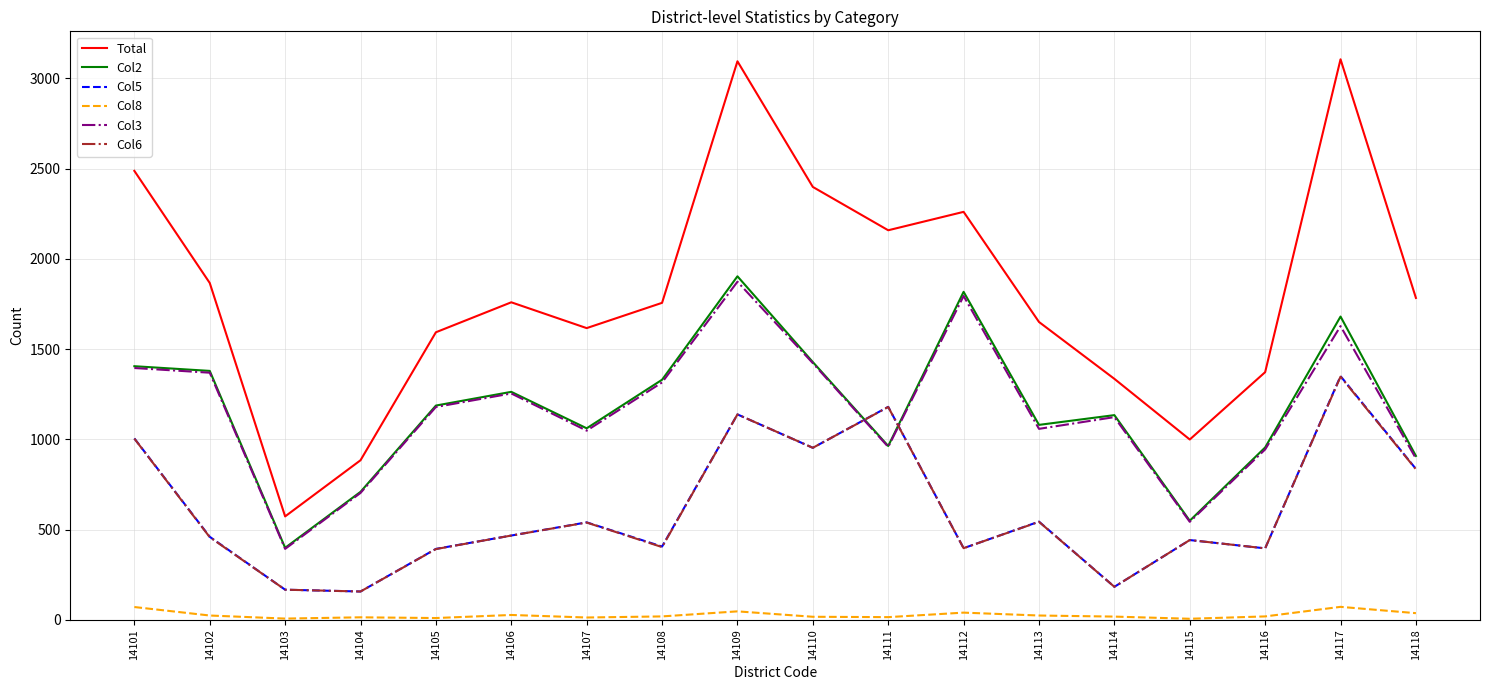

How many categories are shown in the chart?

18